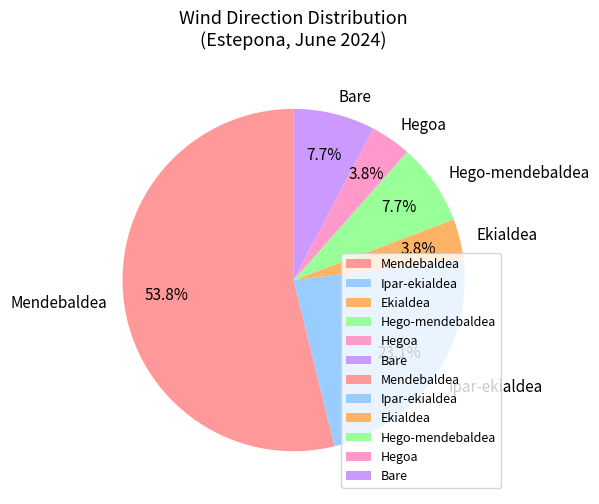

What is the largest slice in the pie chart?

Mendebaldea